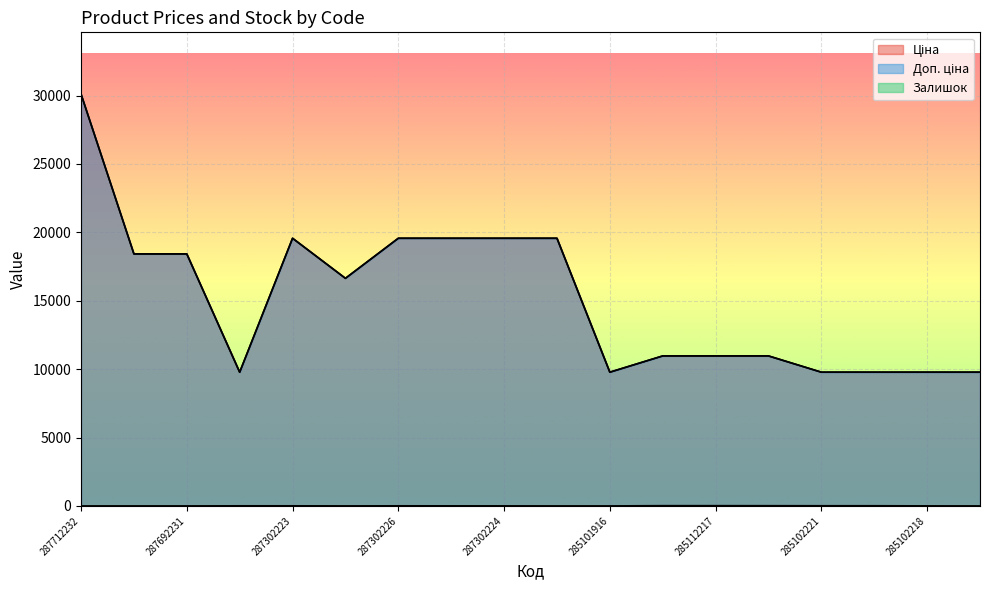

At which label does Залишок reach its peak?

285112220